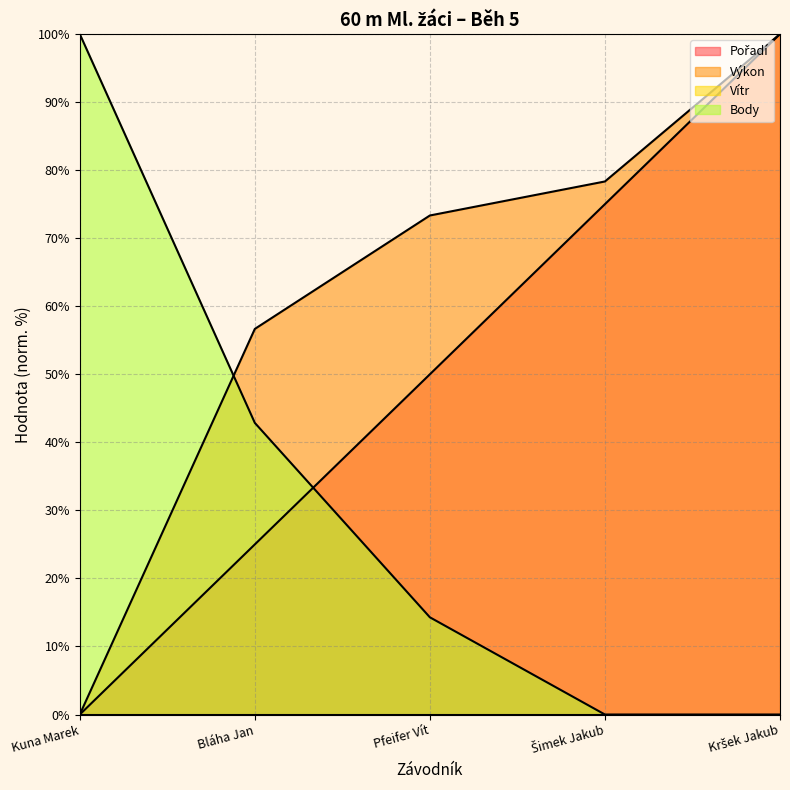

Reading right to left, list all the values displayed in this chart.

Pořadí: Kršek Jakub=100.0	Šimek Jakub=75.0	Pfeifer Vít=50.0	Bláha Jan=25.0	Kuna Marek=0.0
Výkon: Kršek Jakub=100.0	Šimek Jakub=78.3	Pfeifer Vít=73.3	Bláha Jan=56.7	Kuna Marek=0.0
Body: Kršek Jakub=0.0	Šimek Jakub=0.0	Pfeifer Vít=14.3	Bláha Jan=42.9	Kuna Marek=100.0